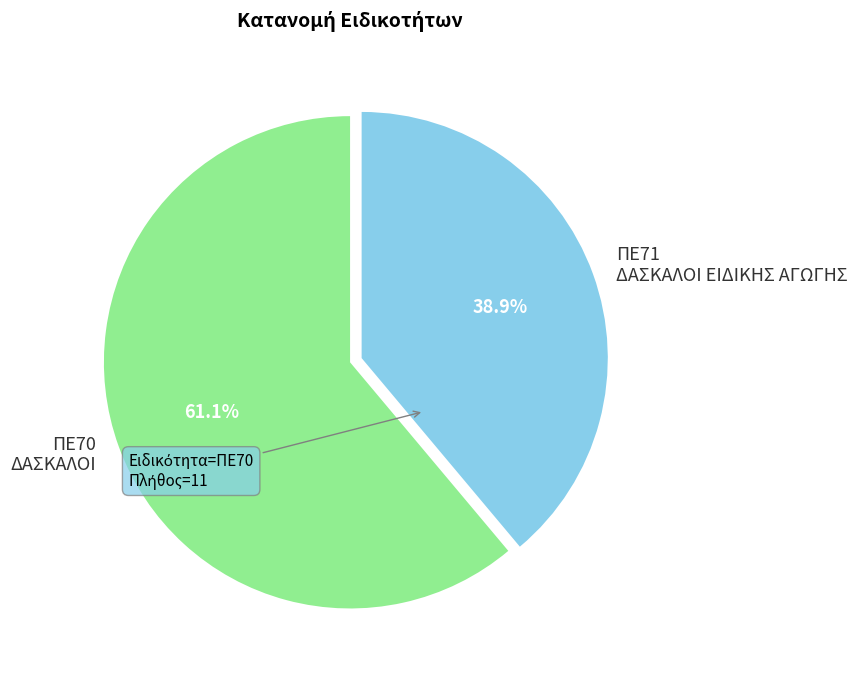

Does ΠΕ71 represent more than half of the total?

No